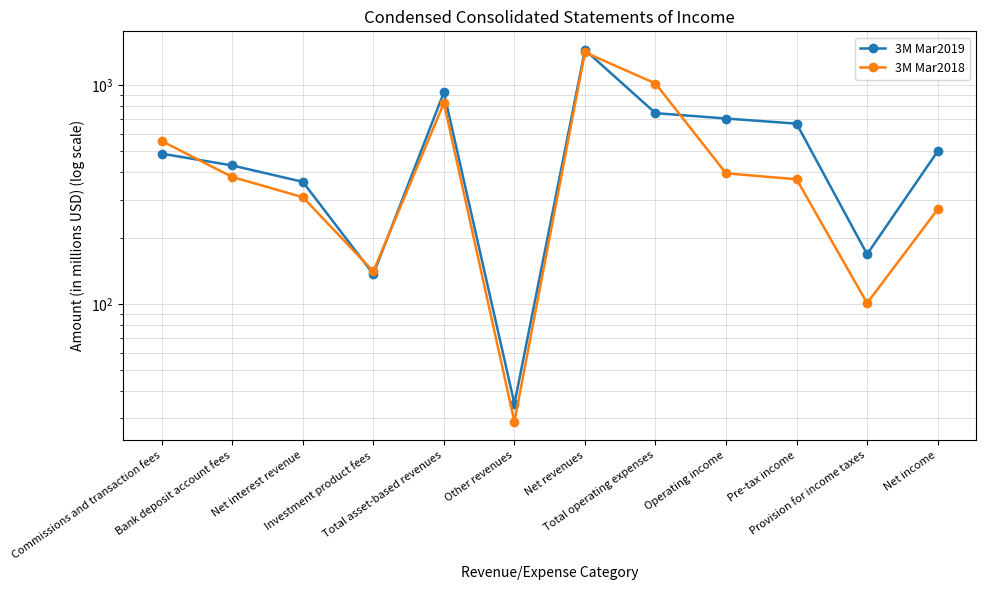

Where does the 3M Mar2018 series first go above 381?

Commissions and transaction fees